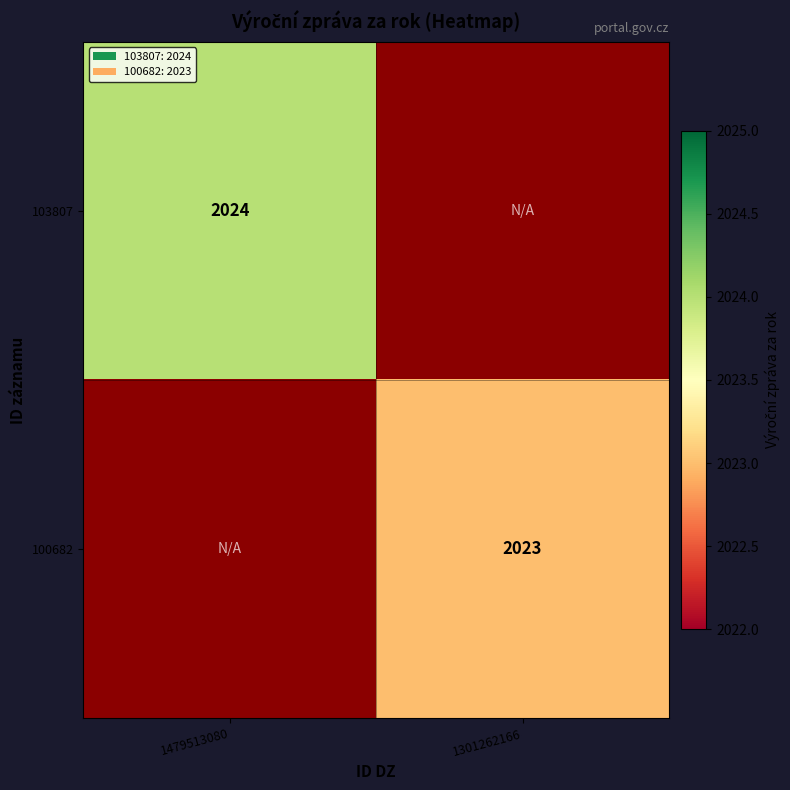

What is the minimum value shown in the chart?

2023.0